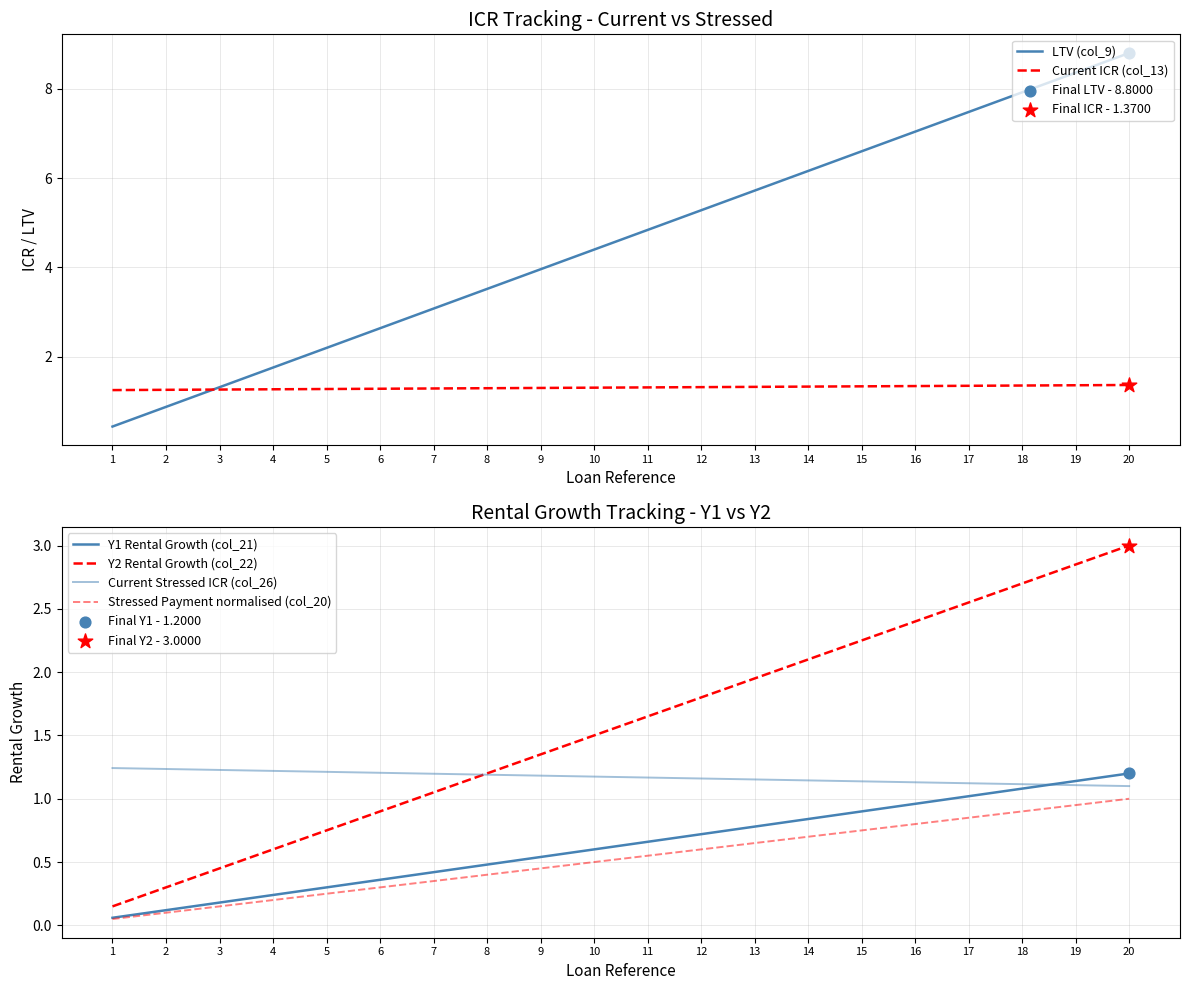

What are all the series names shown in the legend?

LTV (col_9), Current ICR (col_13), Y1 Rental Growth (col_21), Y2 Rental Growth (col_22), Current Stressed ICR (col_26), Stressed Payment normalised (col_20)